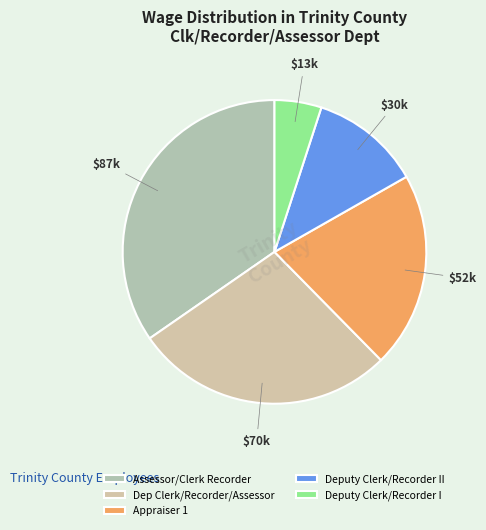

True or false: Appraiser 1 accounts for 30% of the total.

False